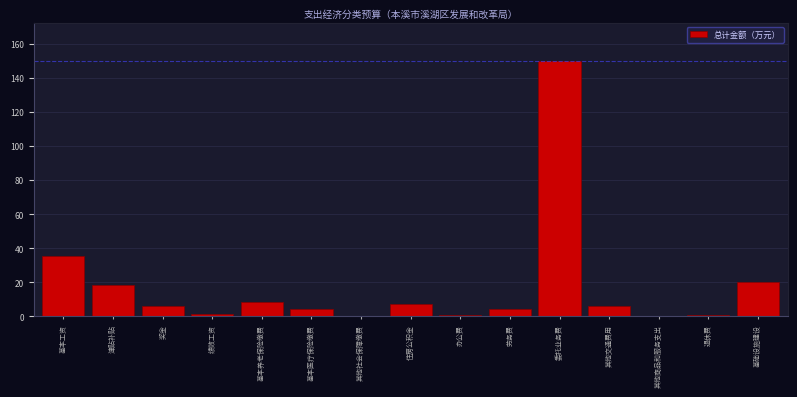

Where is the data nearest to the value 75?

基本工资